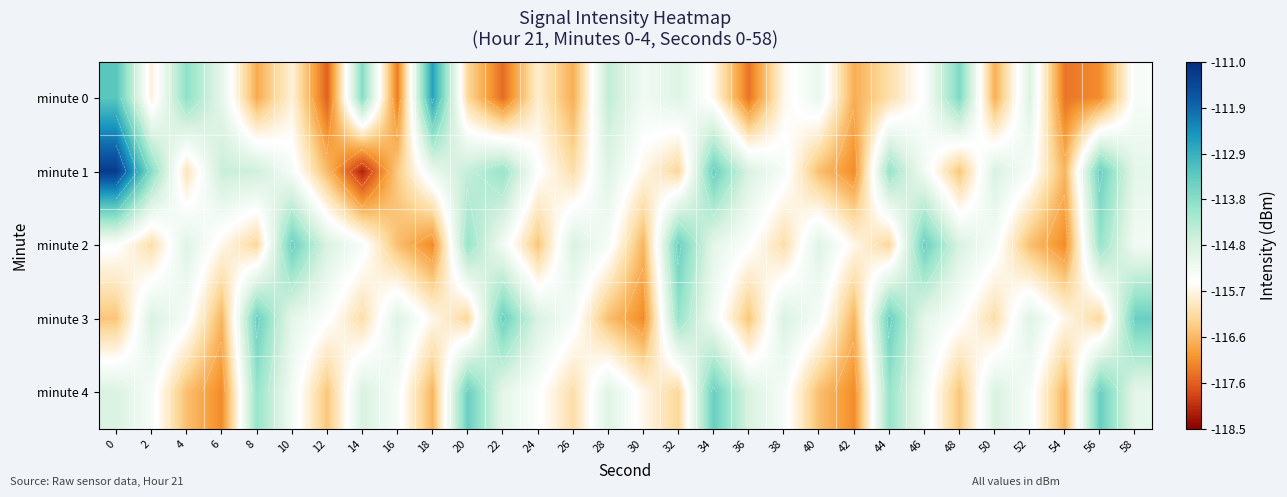

Which series has the largest range (max minus min)?

minute 1